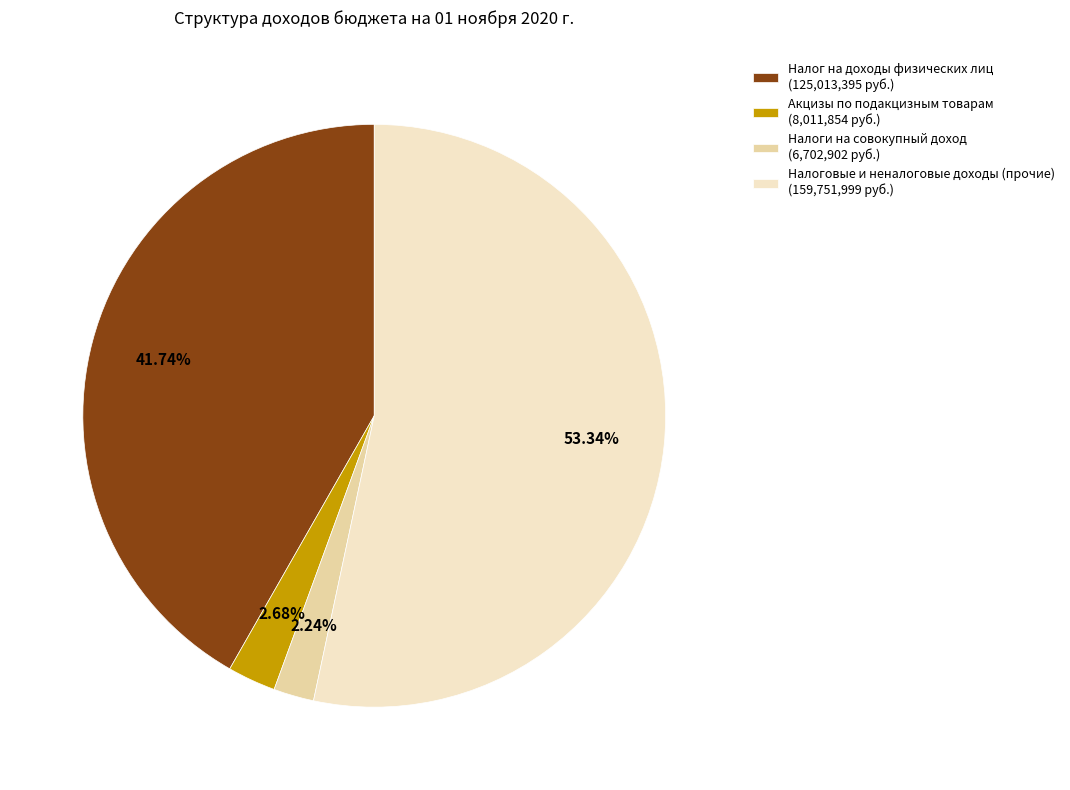

The Акцизы по подакцизным товарам slice represents 10% of the pie. True or false?

False